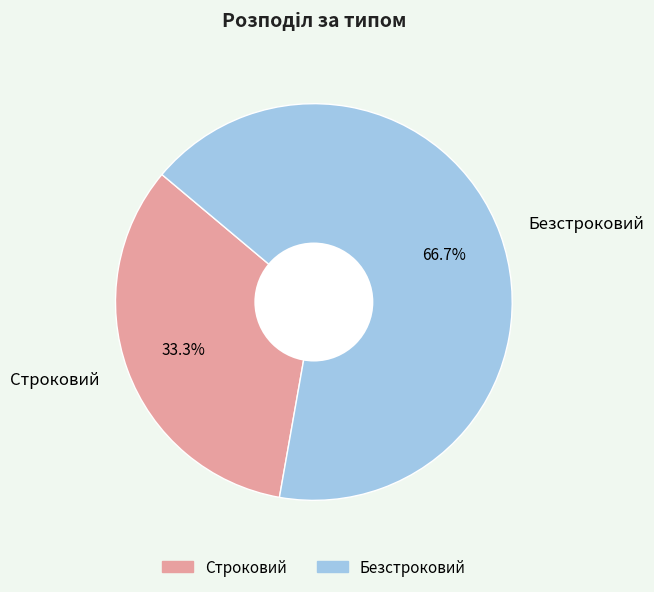

Which slice is the largest?

Безстроковий